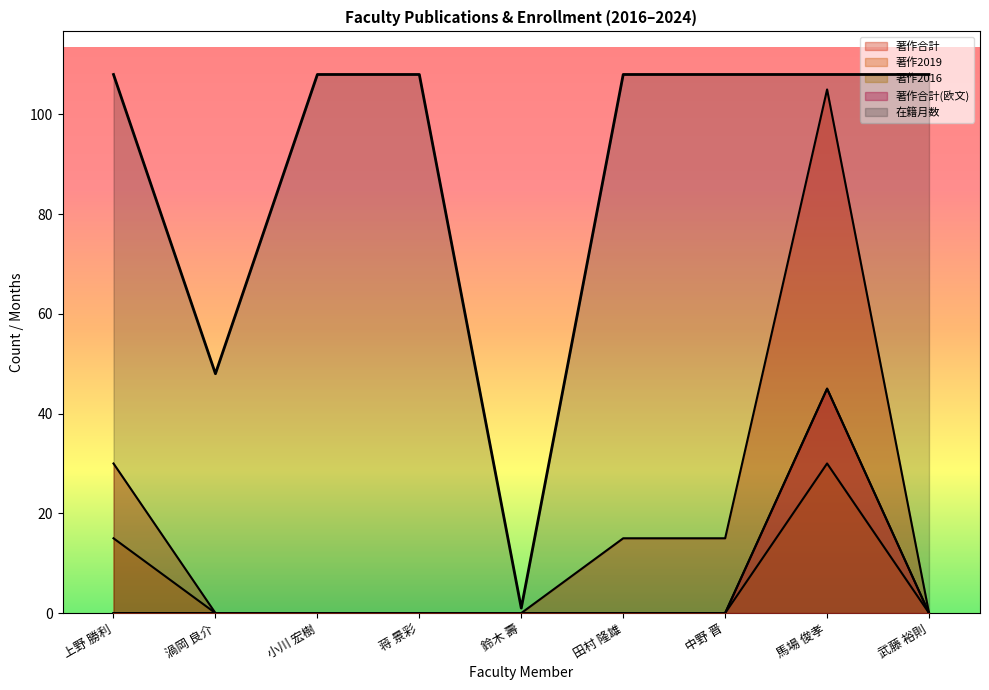

Which series changed the most between 渦岡 良介 and 田村 隆雄?

在籍月数